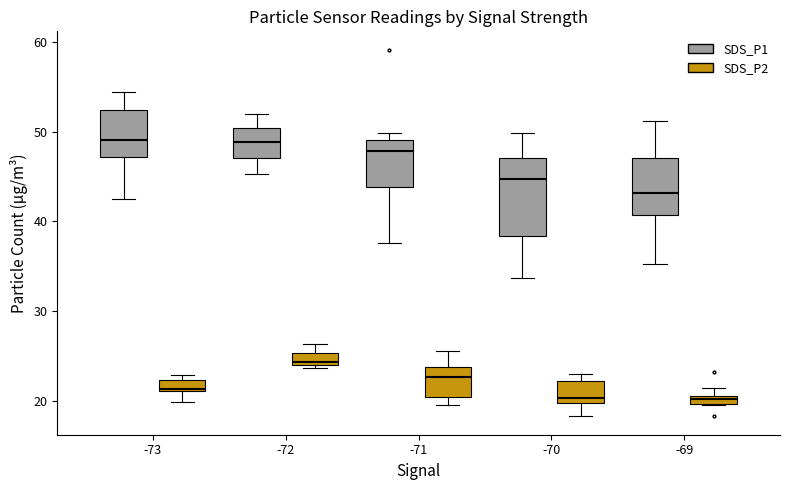

Which box is the tallest, from its lower edge to its upper edge?

-70 (SDS_P1)